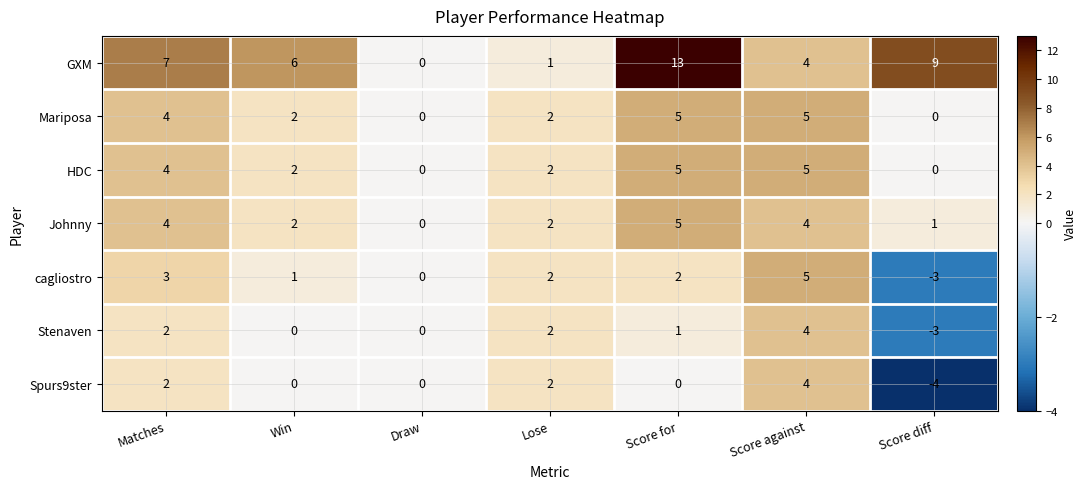

At which label is GXM closest to 6?

Win